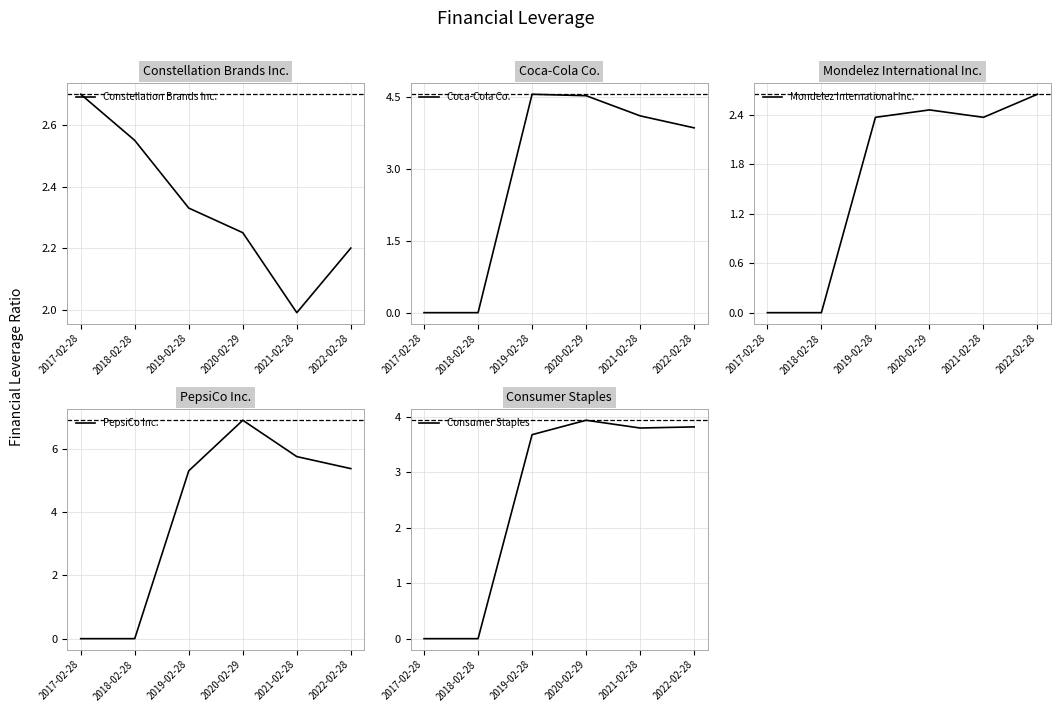

True or false: PepsiCo Inc. and Consumer Staples intersect in this chart.

False